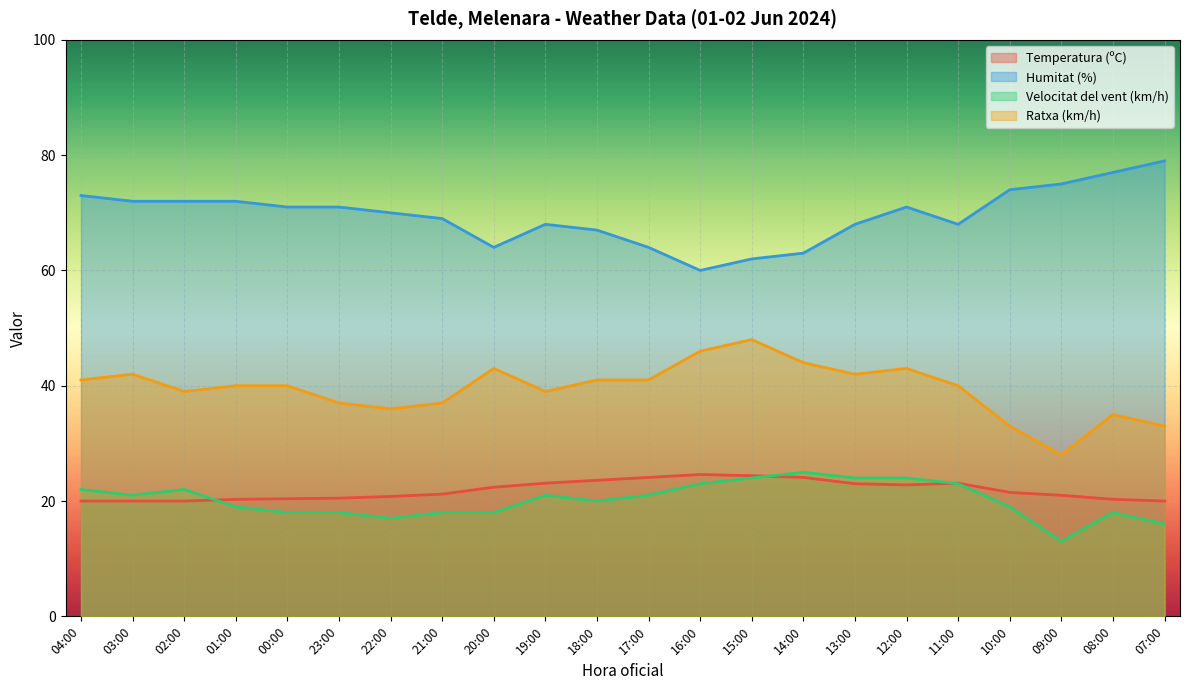

How many interior local valleys does the Velocitat del vent (km/h) series have?

4